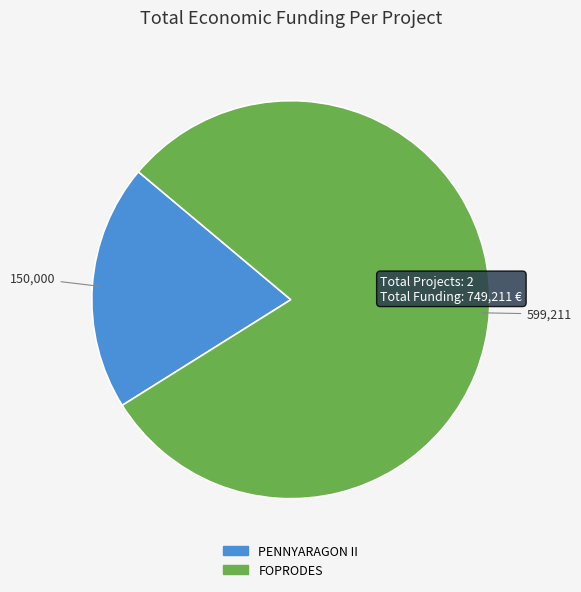

Which category has the smallest portion of the pie?

PENNYARAGON II